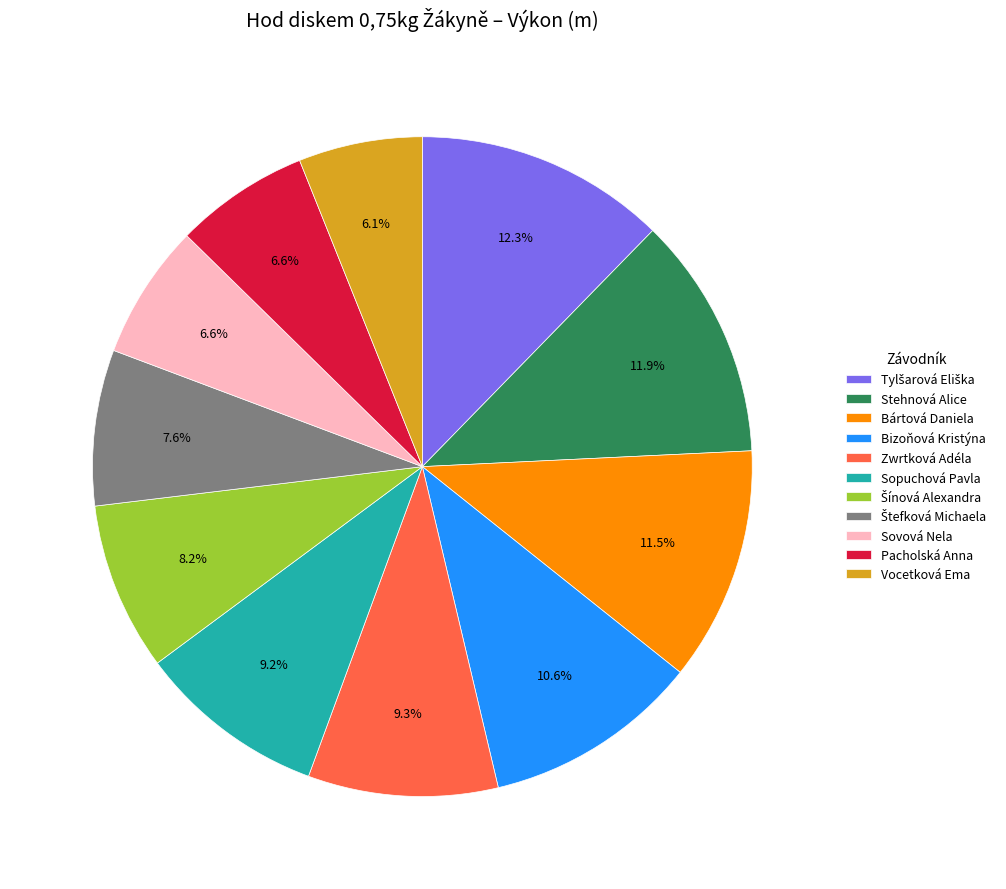

To the nearest percent, what is the combined percentage of Sovová Nela and Bártová Daniela?

18%